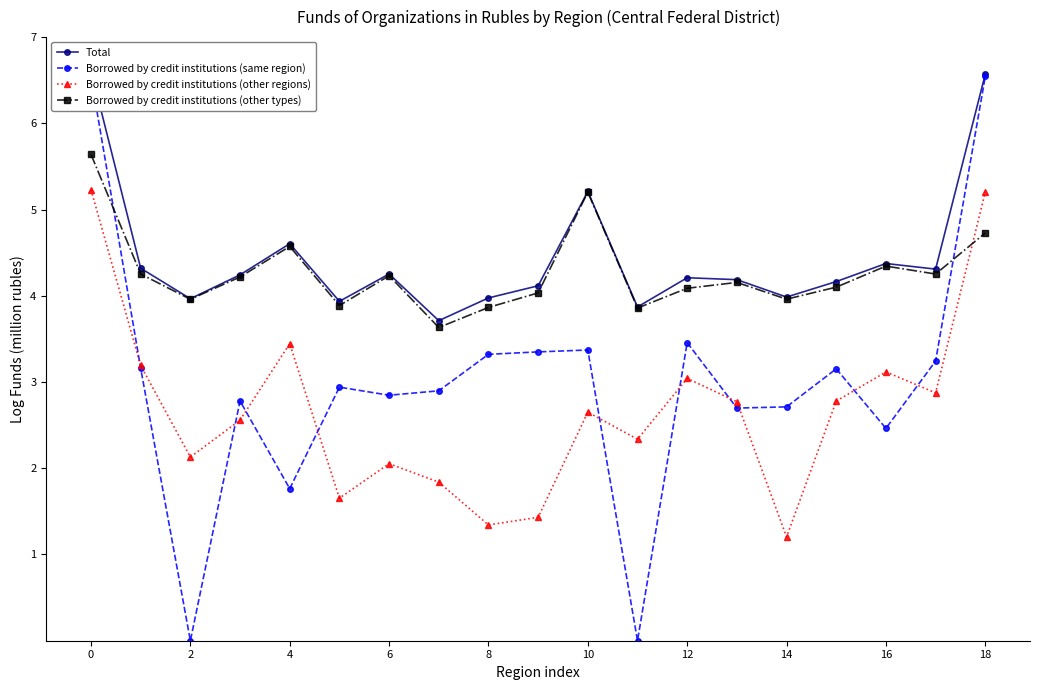

What is the difference between the maximum and second lowest values in the Total series?

2.7